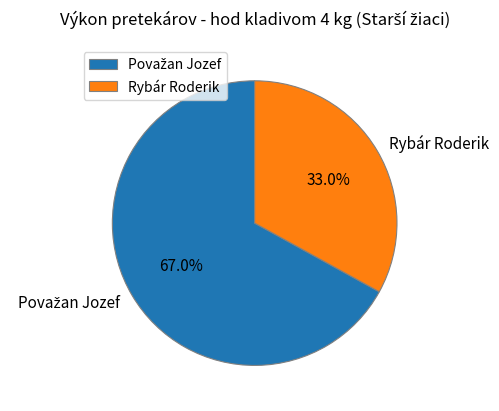

Is it true that Rybár Roderik is 33% of the pie?

True